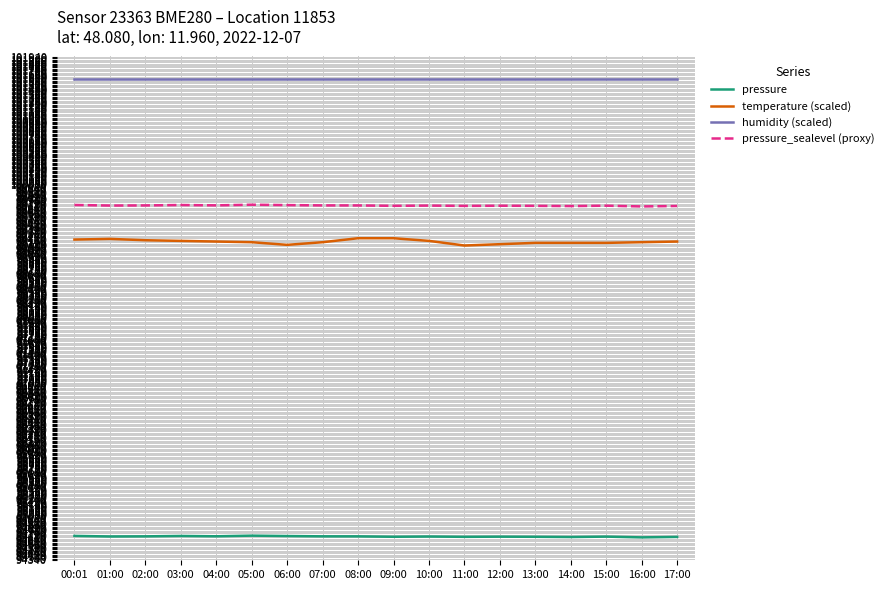

What is the spread (max minus min) of values at 14:00?

6914.3